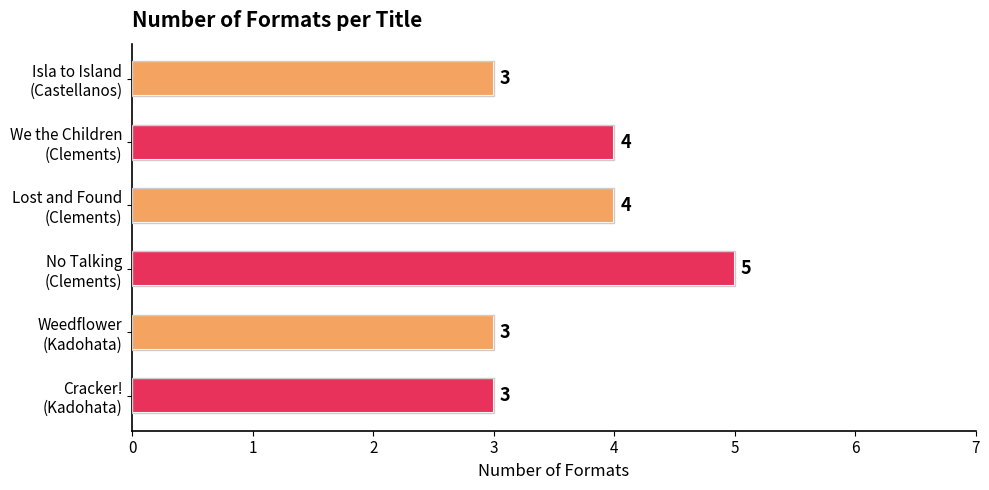

Count the values in the range 3 to 4.

5